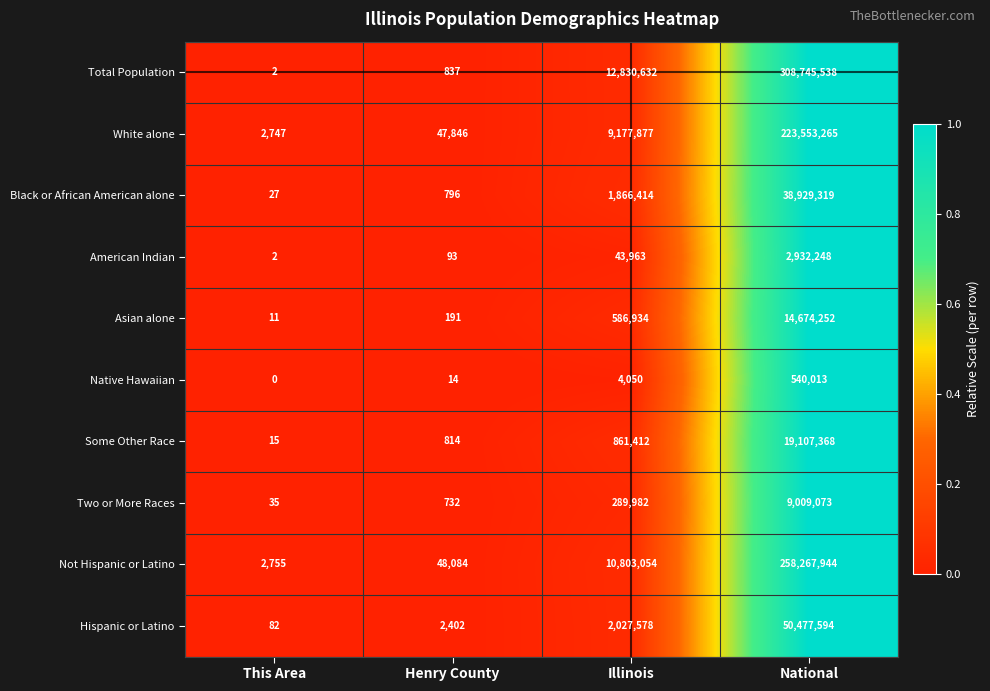

At how many categories does at least one series exceed 0?

4